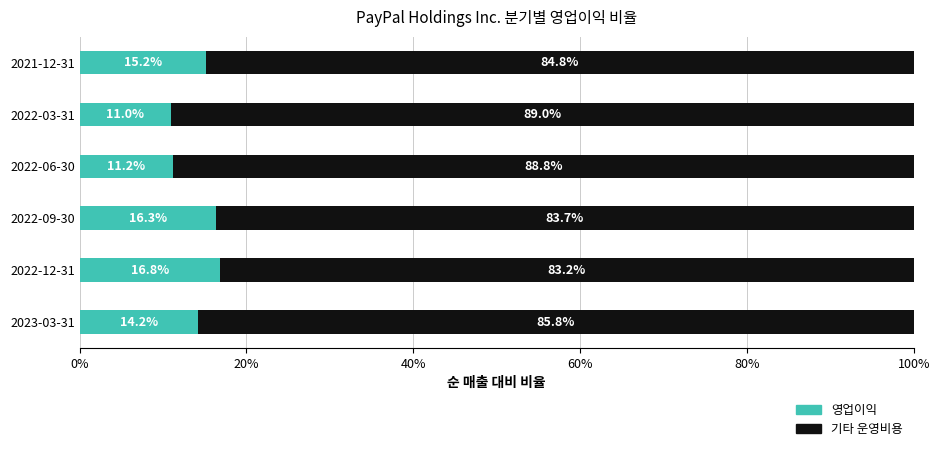

How many data points in 영업이익 are less than 15?

3